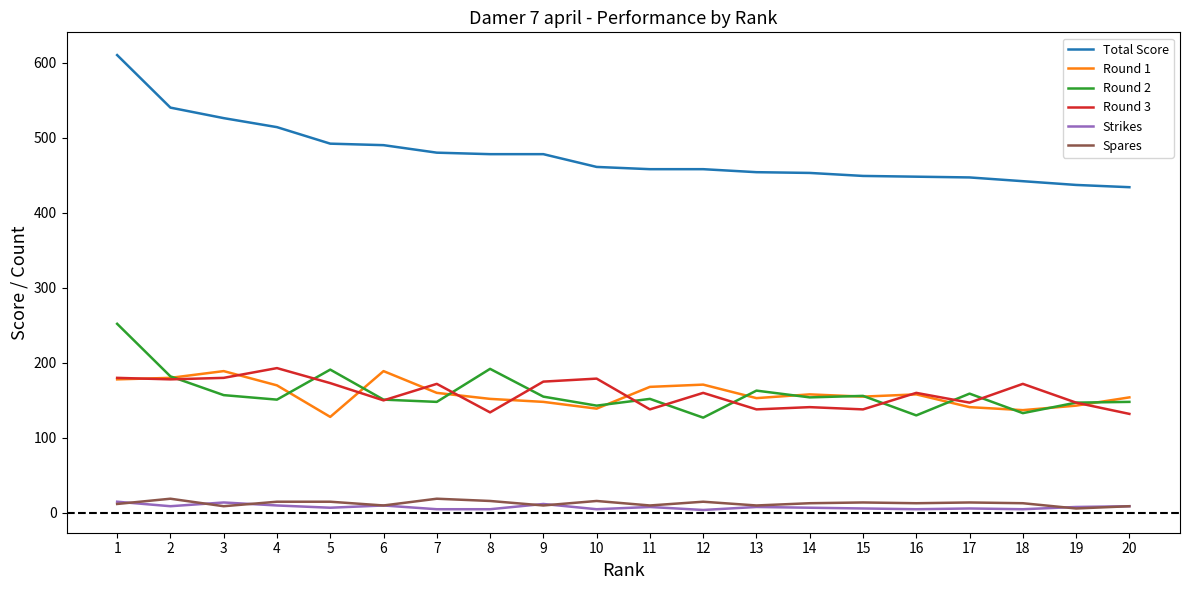

Is it true that Round 3 equals 147 at 17?

True